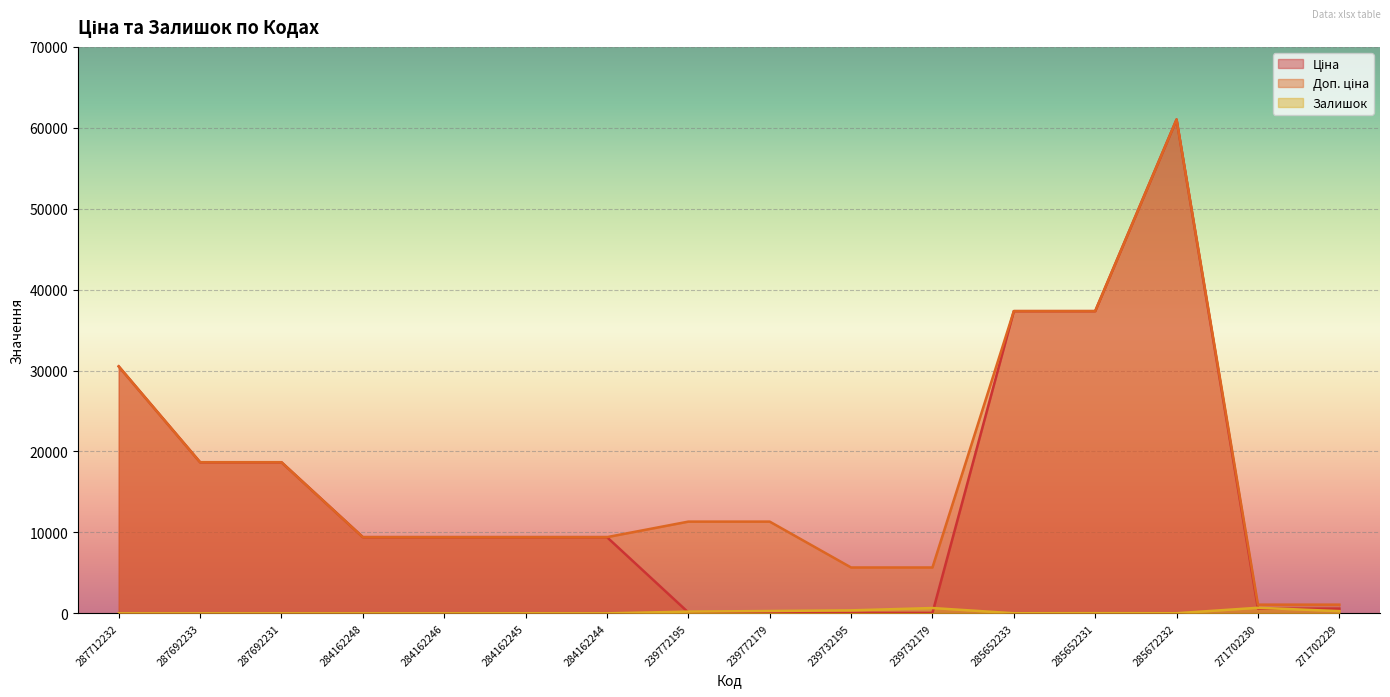

Which series changed the most between 284162244 and 239772195?

Ціна